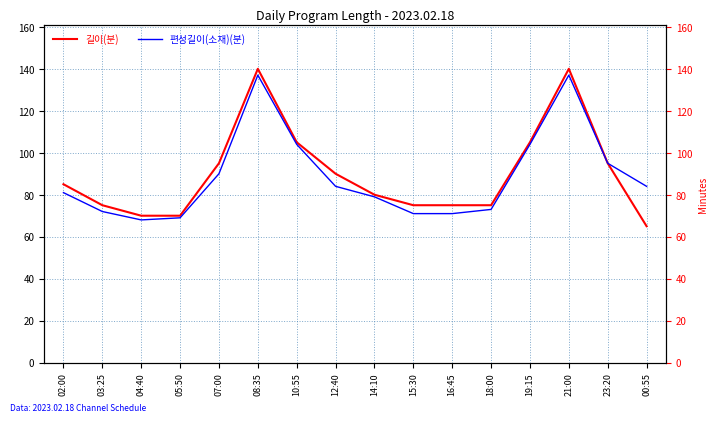

Which has a higher value, 18:00 or 21:00?

21:00